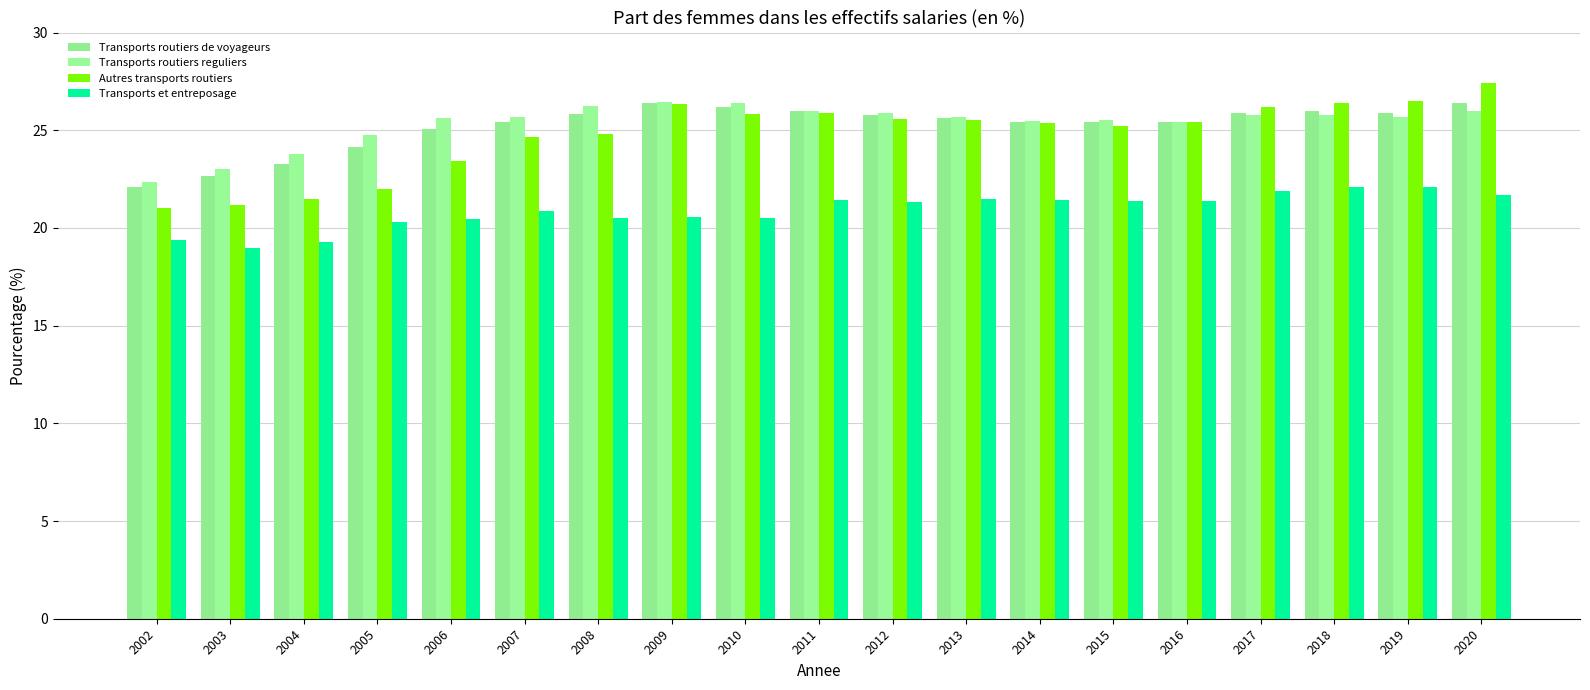

How many bars are there in each group?

4